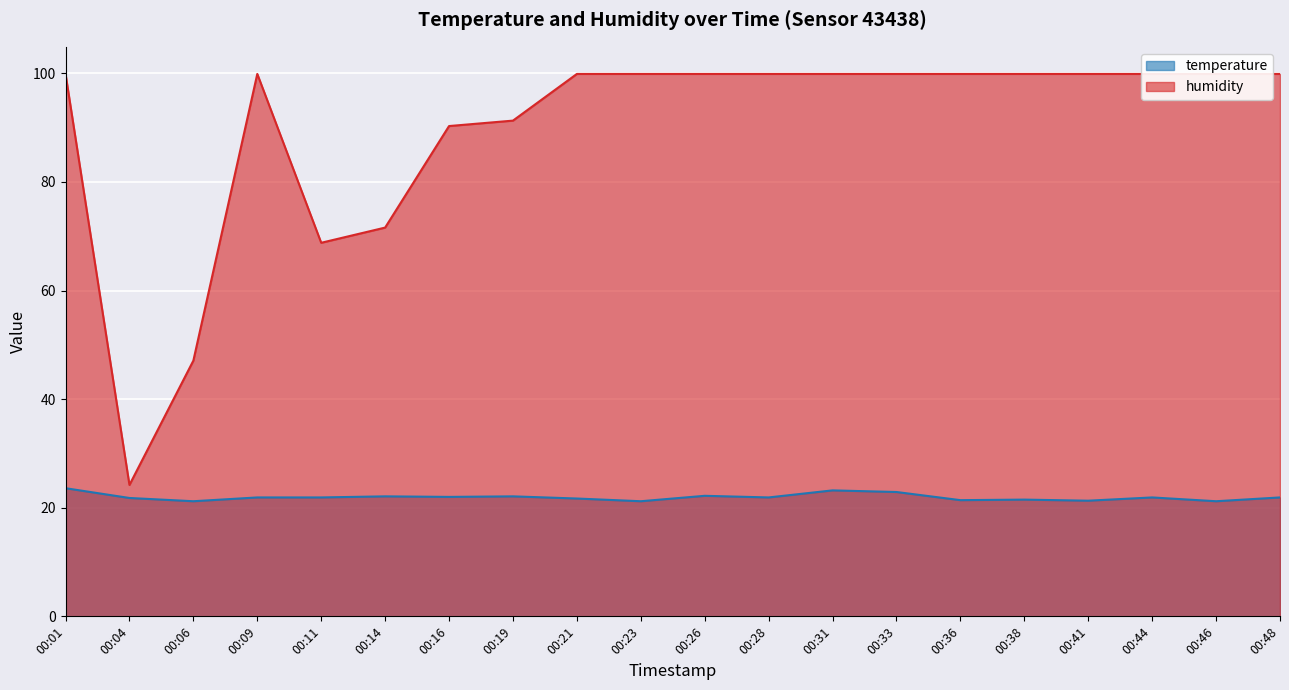

Which category has the lowest value in the humidity series?

00:04